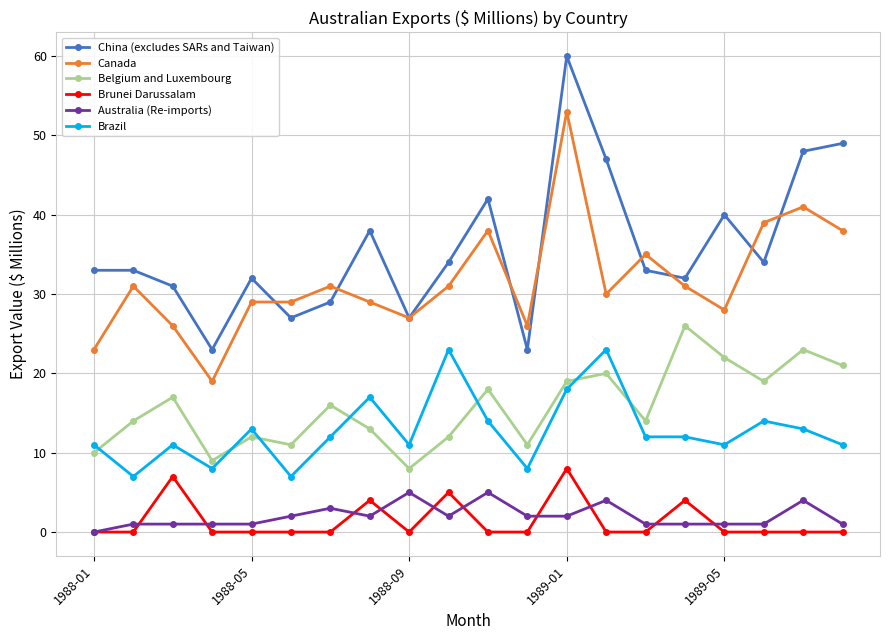

What is the highest value of the Brazil series?

23